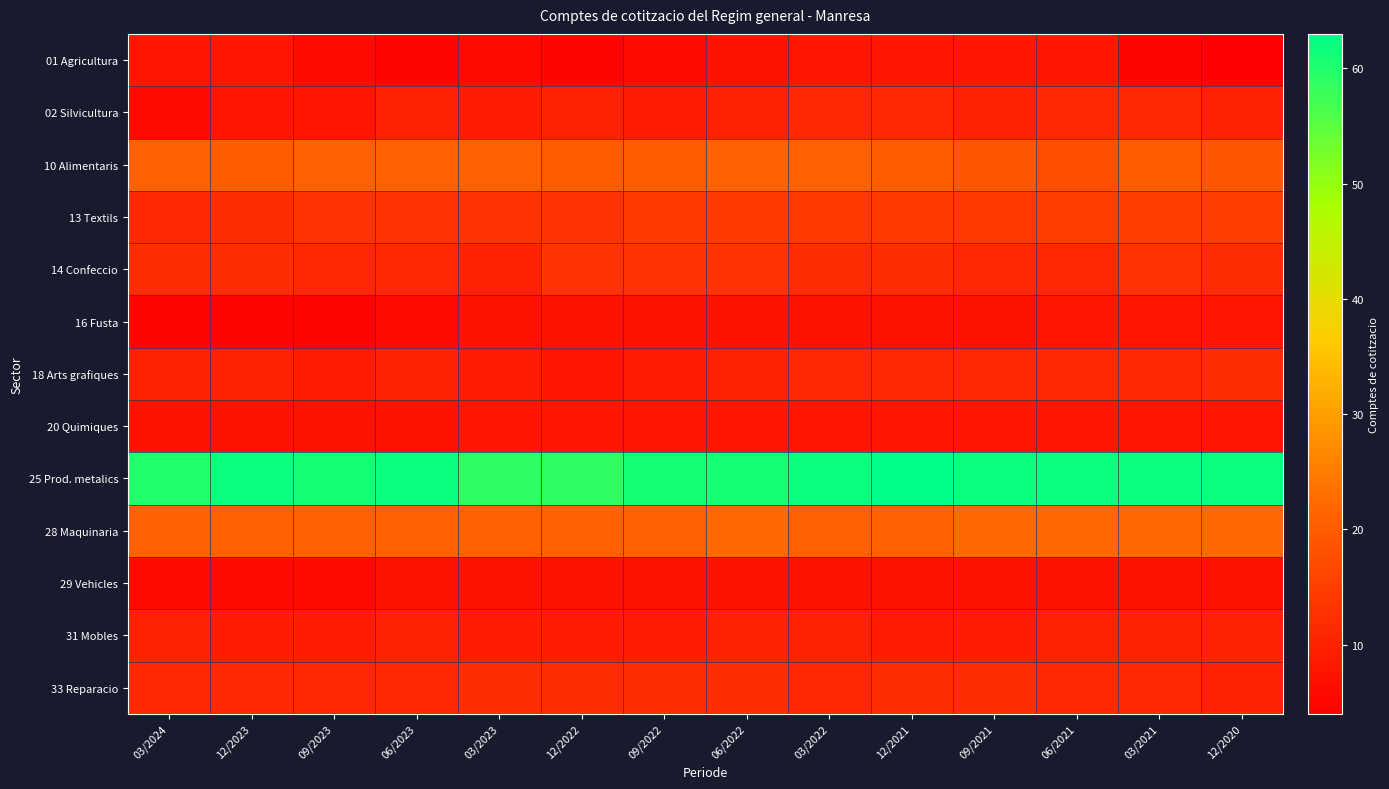

Rank the series by their maximum value, from highest to lowest.

25 Prod. metalics, 28 Maquinaria, 10 Alimentaris, 13 Textils, 14 Confeccio, 18 Arts grafiques, 33 Reparacio, 02 Silvicultura, 31 Mobles, 01 Agricultura, 16 Fusta, 20 Quimiques, 29 Vehicles